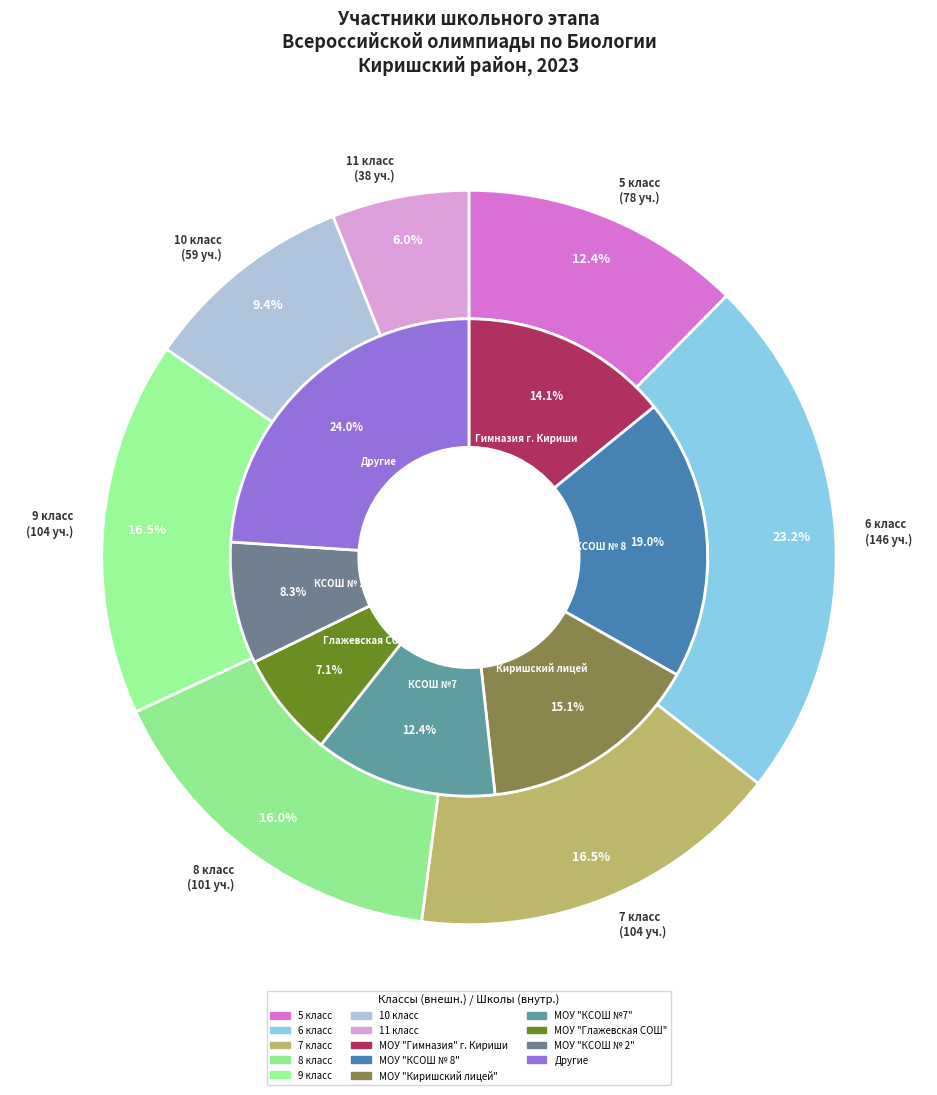

Is the sum of 5 класс and 10 класс greater than half?

No